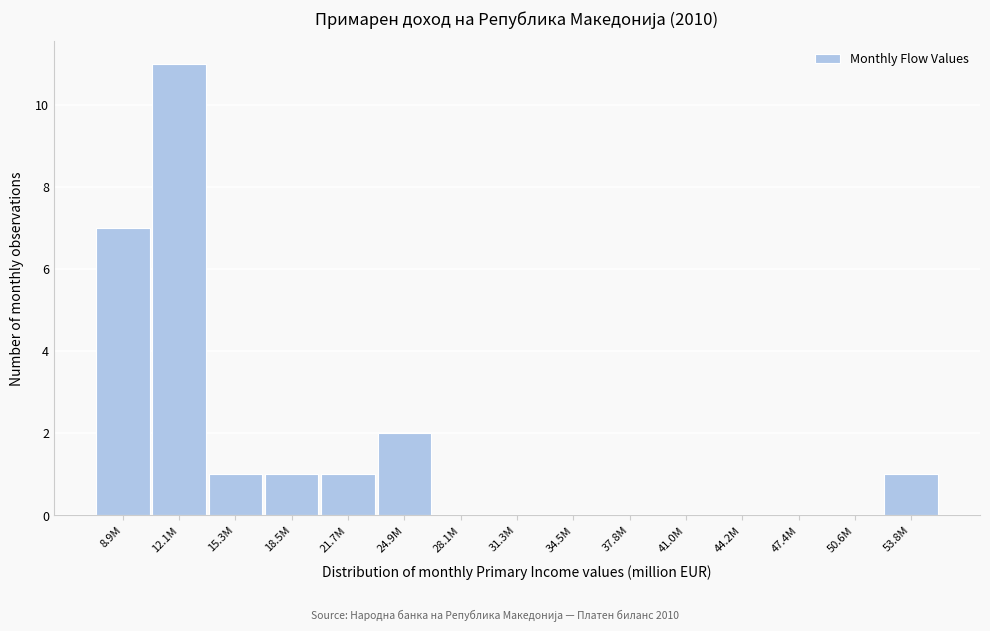

Reading left to right, extract all data points from this chart.

8.9M=7	12.1M=11	15.3M=1	18.5M=1	21.7M=1	24.9M=2	28.1M=0	31.3M=0	34.5M=0	37.8M=0	41.0M=0	44.2M=0	47.4M=0	50.6M=0	53.8M=1